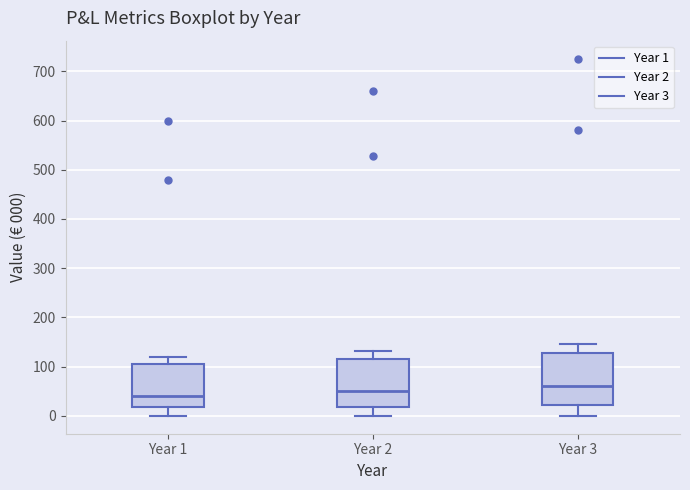

Reading left to right, transcribe this box plot: for each box, give where its median line is, the range the box spans, and where its two whiskers end, as read against the y-axis. The values are not printed on the chart, so give them approximately, as read against the axis.

Year 1: median 40, box 20 to 110, whiskers 0 to 120
Year 2: median 50, box 20 to 120, whiskers 0 to 130
Year 3: median 60, box 20 to 130, whiskers 0 to 150